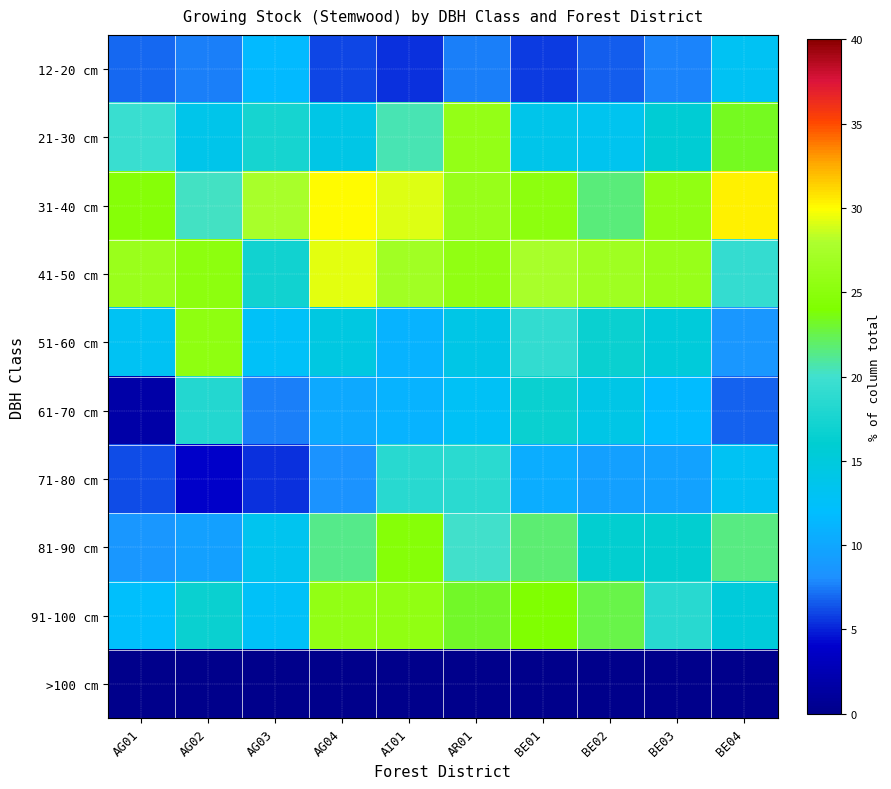

Reading left to right, extract all data points from this chart.

12-20 cm: AG01=6.9	AG02=7.5	AG03=11.6	AG04=6.0	AI01=5.4	AR01=7.6	BE01=5.7	BE02=6.6	BE03=7.7	BE04=13.0
21-30 cm: AG01=19.6	AG02=13.8	AG03=17.4	AG04=14.1	AI01=20.5	AR01=25.9	BE01=13.8	BE02=13.4	BE03=15.7	BE04=23.4
31-40 cm: AG01=24.6	AG02=20.2	AG03=27.6	AG04=30.1	AI01=29.2	AR01=26.1	BE01=25.3	BE02=21.7	BE03=25.5	BE04=30.4
41-50 cm: AG01=26.4	AG02=25.3	AG03=17.1	AG04=29.3	AI01=27.0	AR01=25.6	BE01=27.5	BE02=26.8	BE03=26.2	BE04=19.3
51-60 cm: AG01=13.1	AG02=25.4	AG03=12.6	AG04=14.6	AI01=11.0	AR01=14.1	BE01=19.2	BE02=16.6	BE03=15.2	BE04=8.7
61-70 cm: AG01=1.8	AG02=18.2	AG03=7.5	AG04=10.2	AI01=11.0	AR01=12.8	BE01=16.7	BE02=14.2	BE03=11.8	BE04=6.8
71-80 cm: AG01=6.1	AG02=3.9	AG03=5.4	AG04=8.4	AI01=18.5	AR01=18.7	BE01=10.6	BE02=9.4	BE03=9.6	BE04=13.1
81-90 cm: AG01=8.6	AG02=9.4	AG03=13.4	AG04=21.4	AI01=24.6	AR01=20.1	BE01=21.8	BE02=16.1	BE03=16.2	BE04=21.5
91-100 cm: AG01=12.3	AG02=16.7	AG03=12.6	AG04=25.7	AI01=25.6	AR01=23.2	BE01=24.1	BE02=22.6	BE03=18.5	BE04=15.3
>100 cm: AG01=0.0	AG02=0.0	AG03=0.0	AG04=0.0	AI01=0.0	AR01=0.0	BE01=0.0	BE02=0.0	BE03=0.0	BE04=0.0